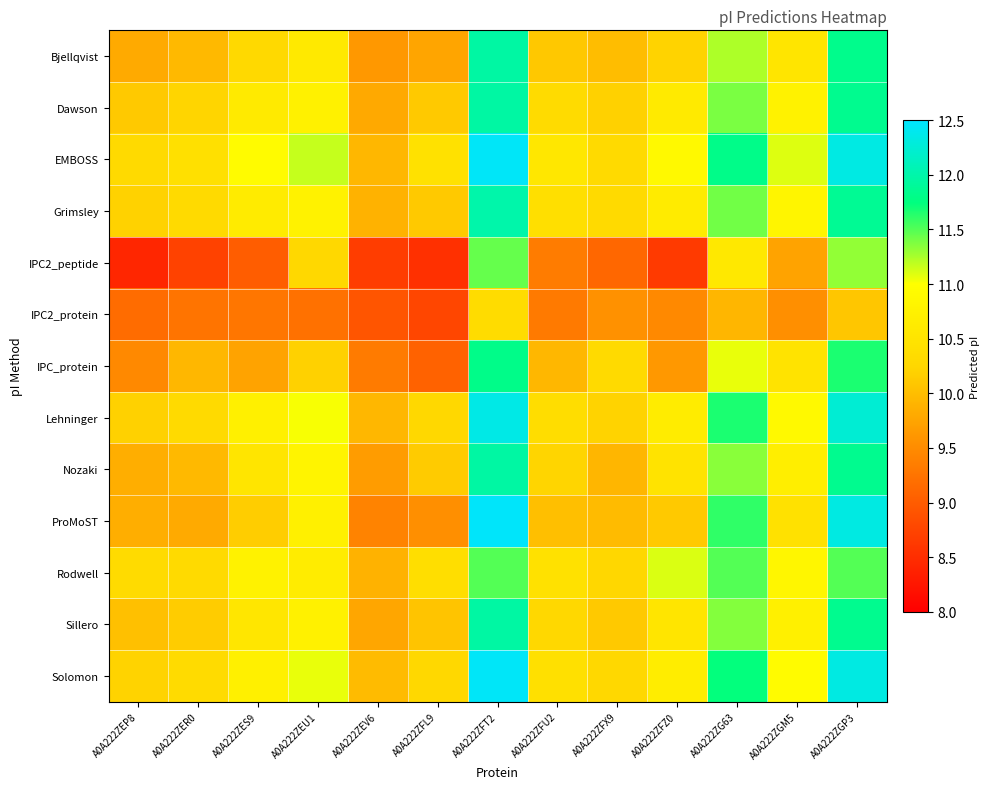

How many categories are shown in the chart?

13